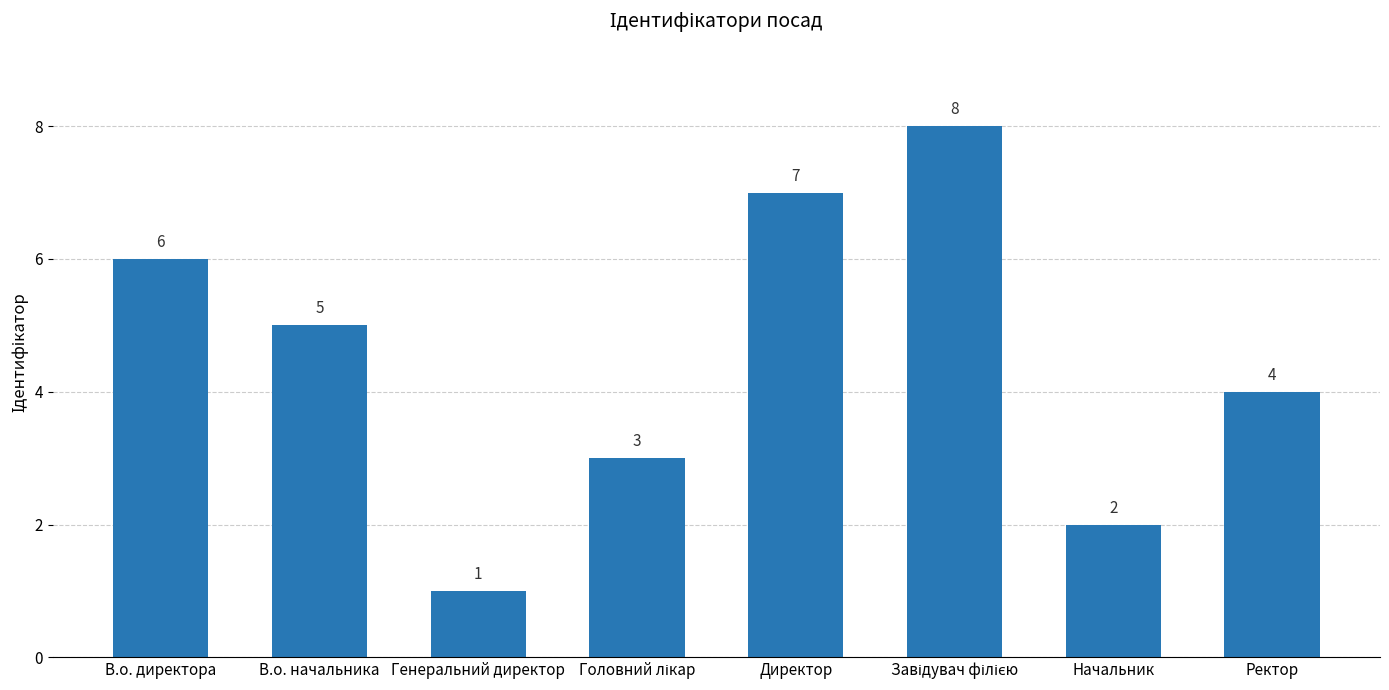

At which category does the chart reach its minimum across all series?

Генеральний директор